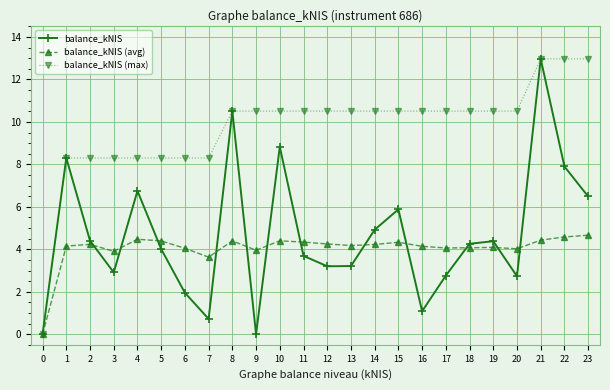

Is the value of balance_kNIS at 1 greater than the value of balance_kNIS (avg) at 1?

Yes